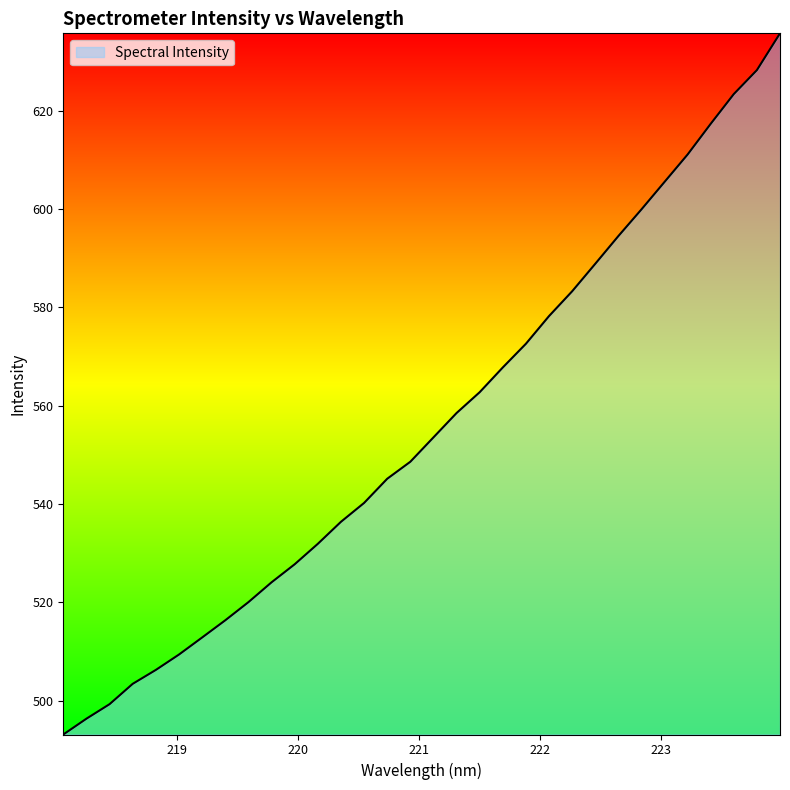

What is the difference between the maximum and minimum values?

142.5